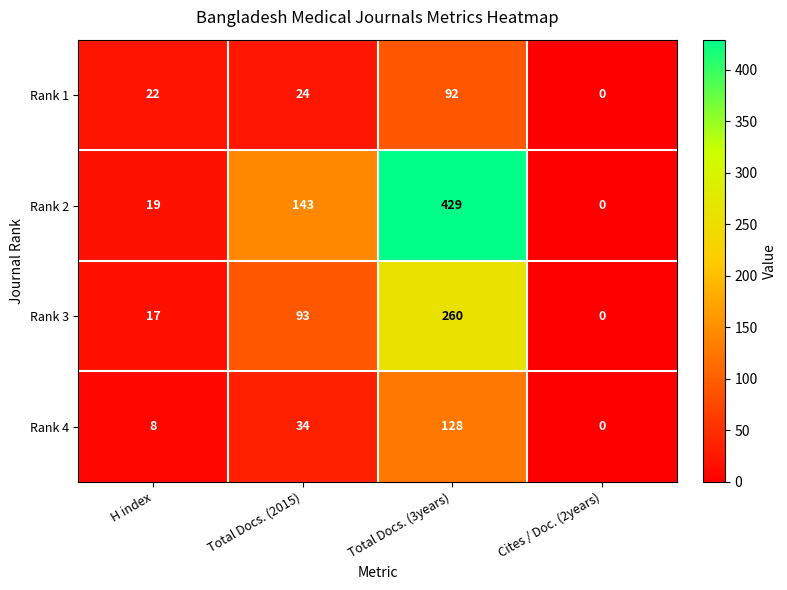

Reading right to left, what are all the values shown in this chart?

Rank 1: 0	92	24	22
Rank 2: 0	429	143	19
Rank 3: 0	260	93	17
Rank 4: 0	128	34	8